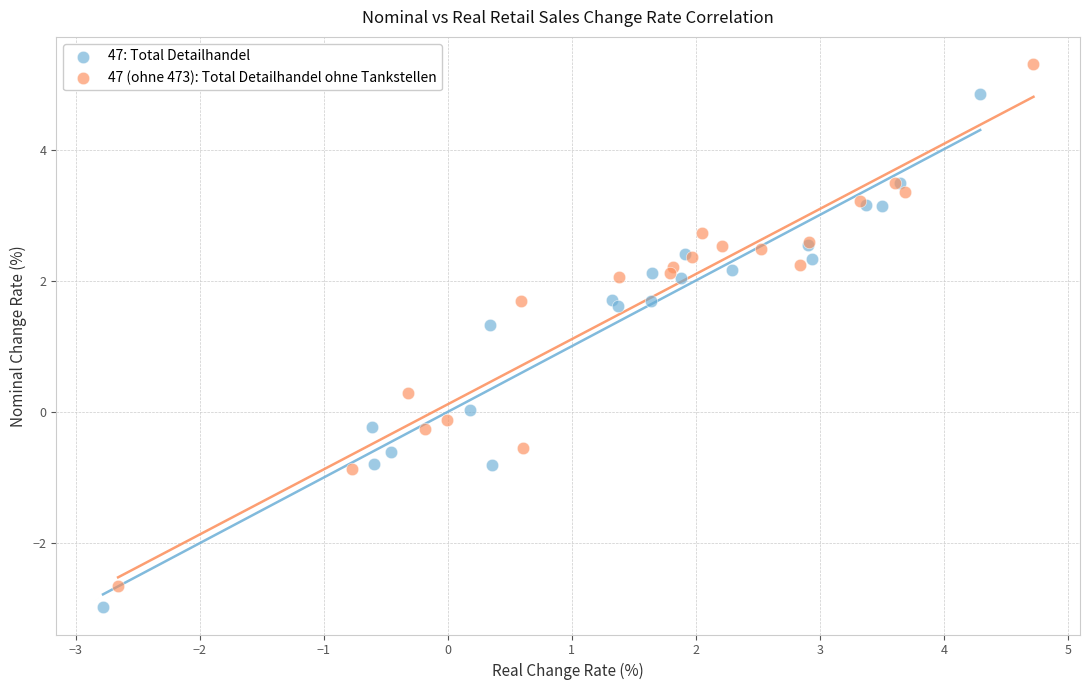

Which series has the largest Y range (max minus min)?

47 (ohne 473): Total Detailhandel ohne Tankstellen